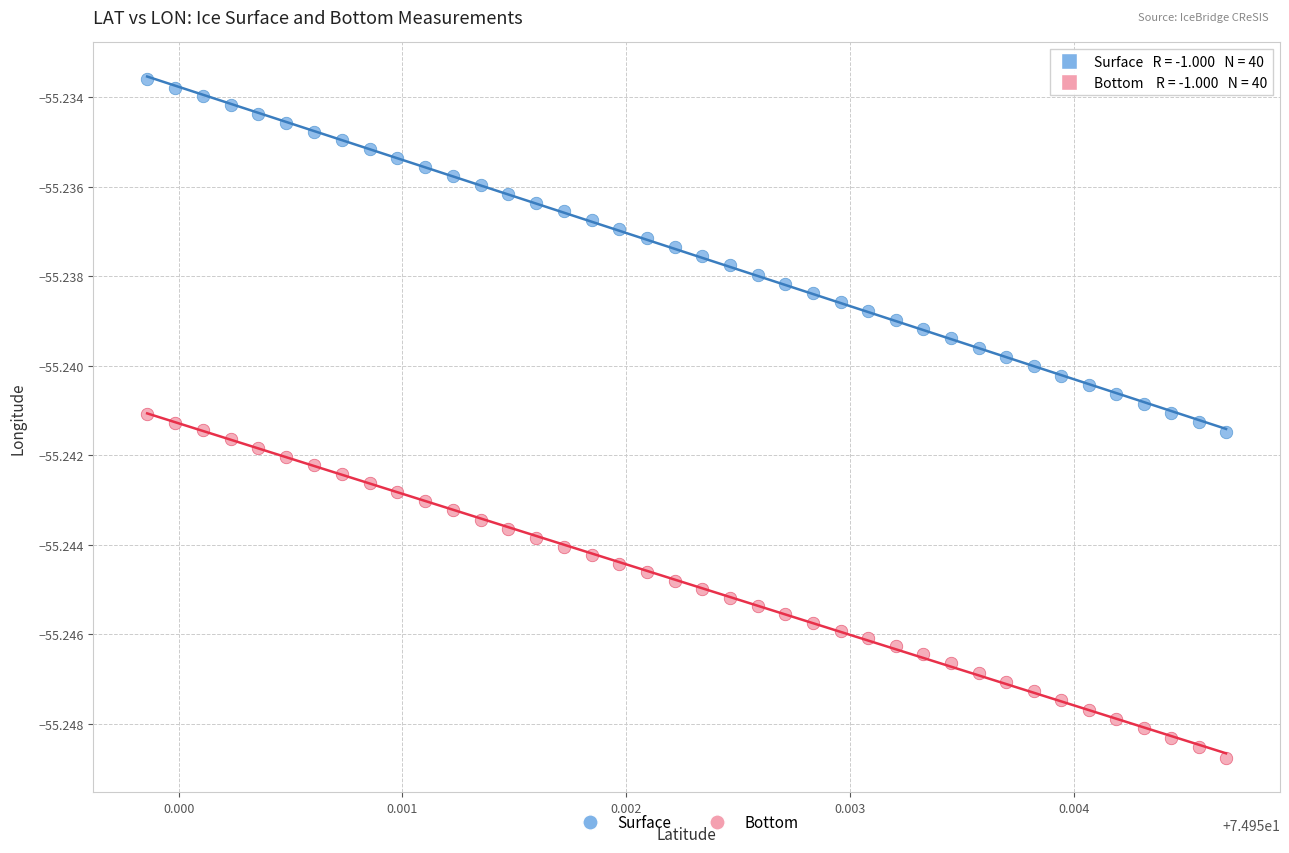

Which series reaches the minimum Y coordinate?

Bottom